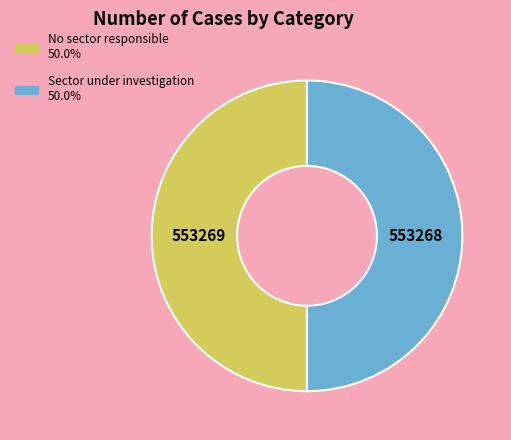

Is the sum of No sector responsible and Sector under investigation greater than half?

Yes